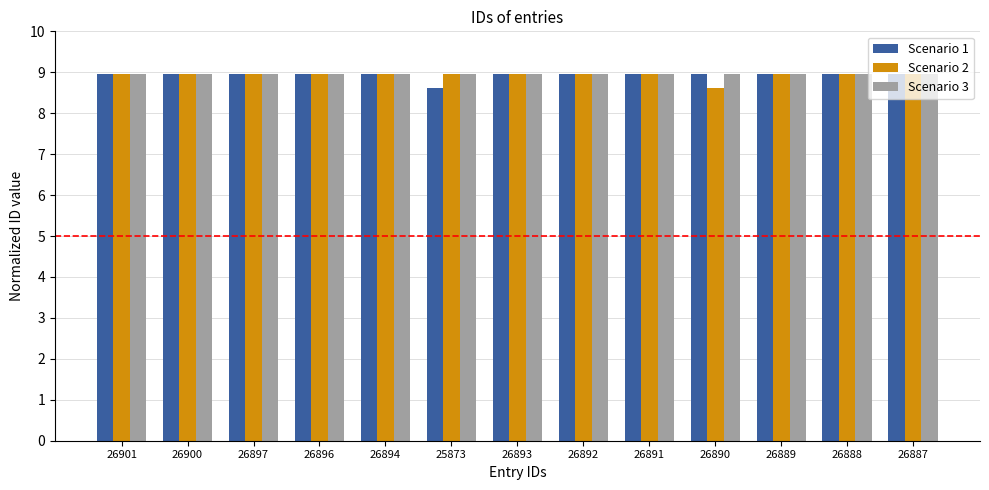

What is the total value across all series at 26892?

26.9